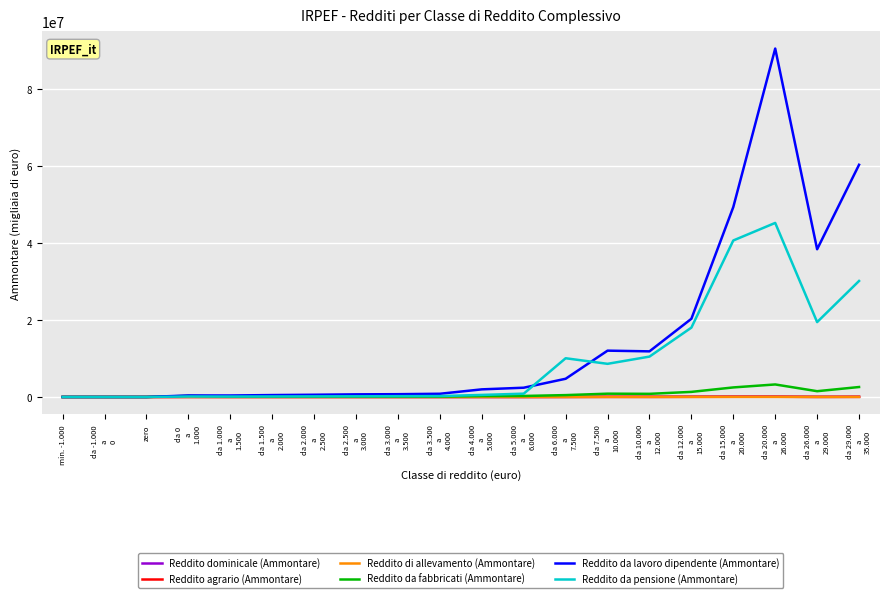

Which series has the largest total across all categories?

Reddito da lavoro dipendente (Ammontare)